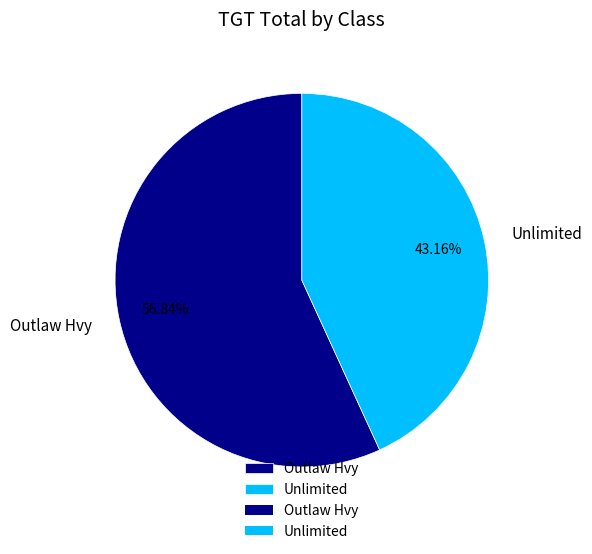

Do Outlaw Hvy and Unlimited together represent more than half of the pie?

Yes